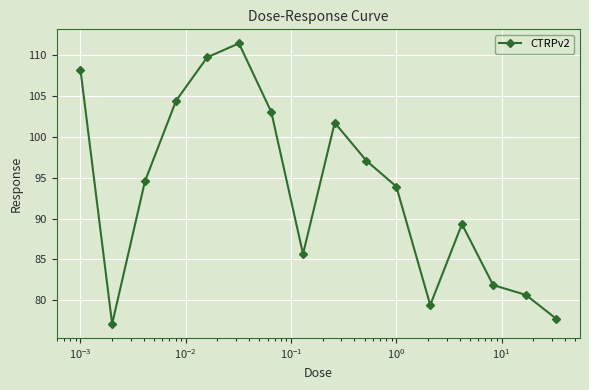

What is the smallest value displayed?

77.1